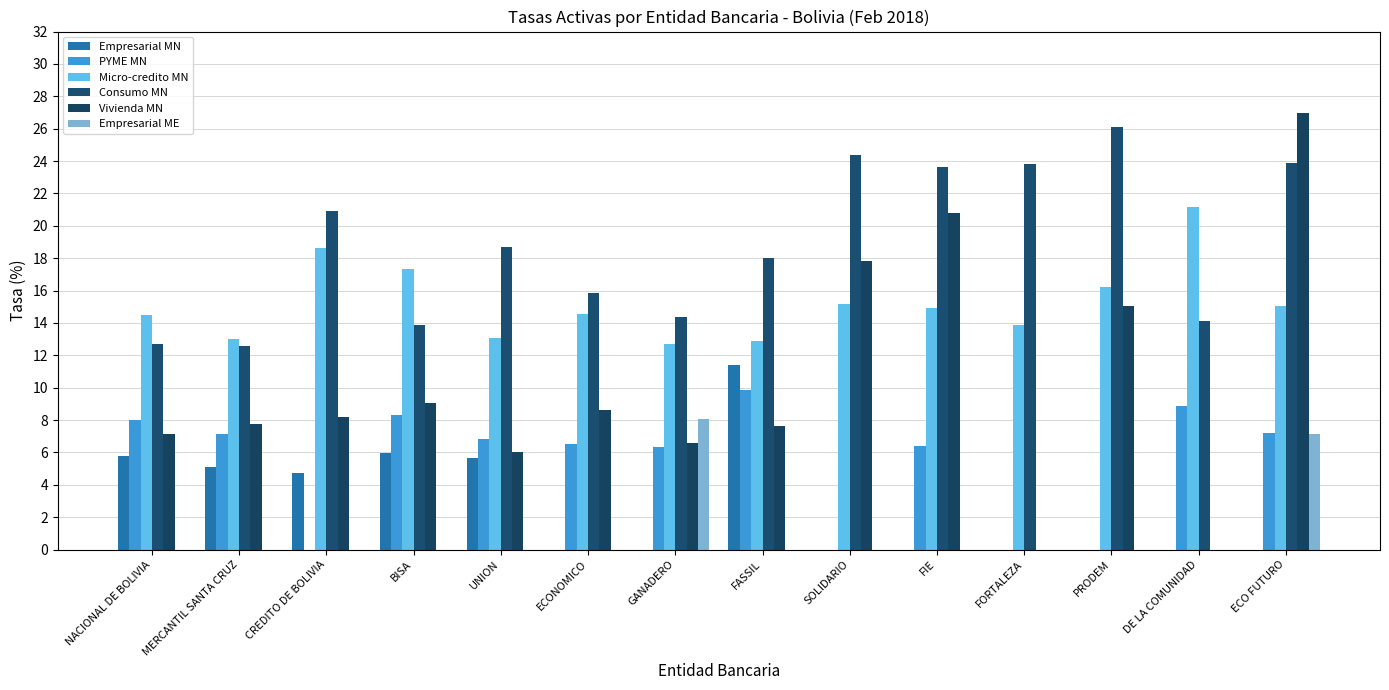

Are the bars horizontal?

No